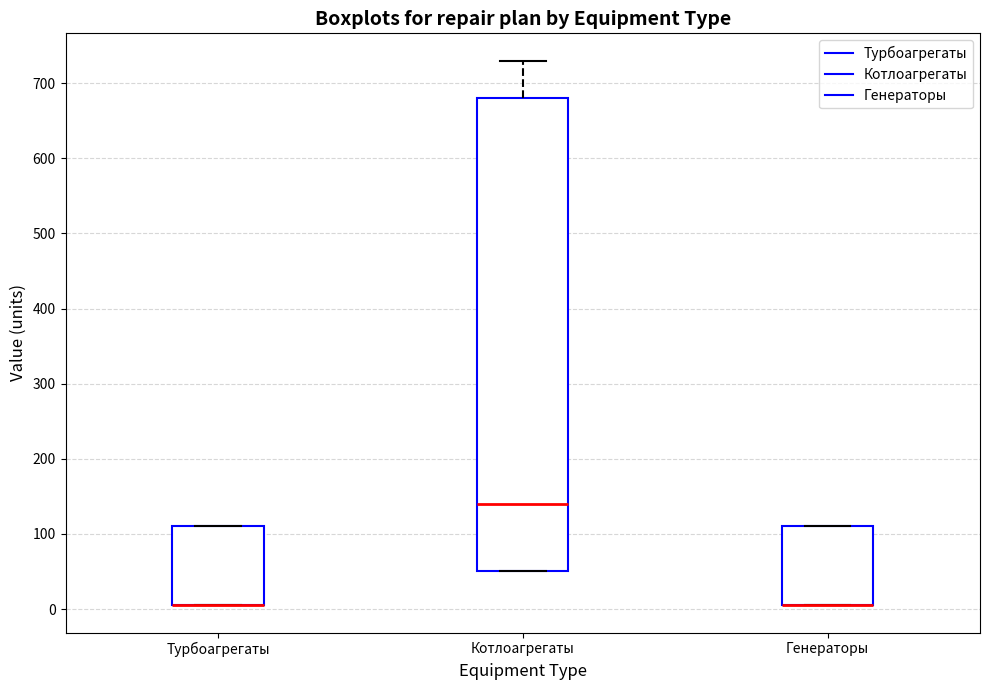

Comparing the boxes themselves (not the whiskers), which one is the tallest?

Котлоагрегаты